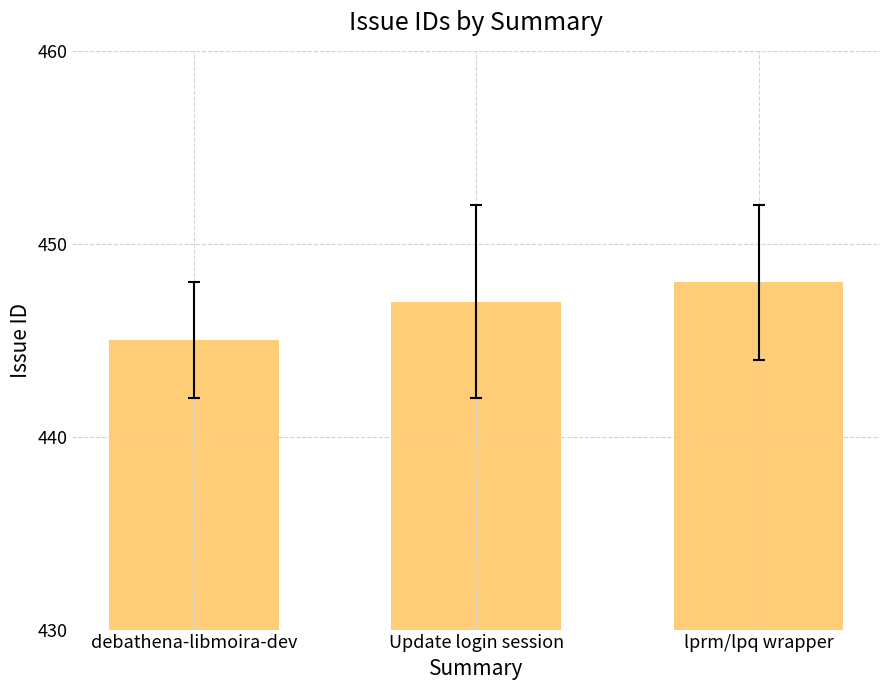

Read the value at Update login session.

447